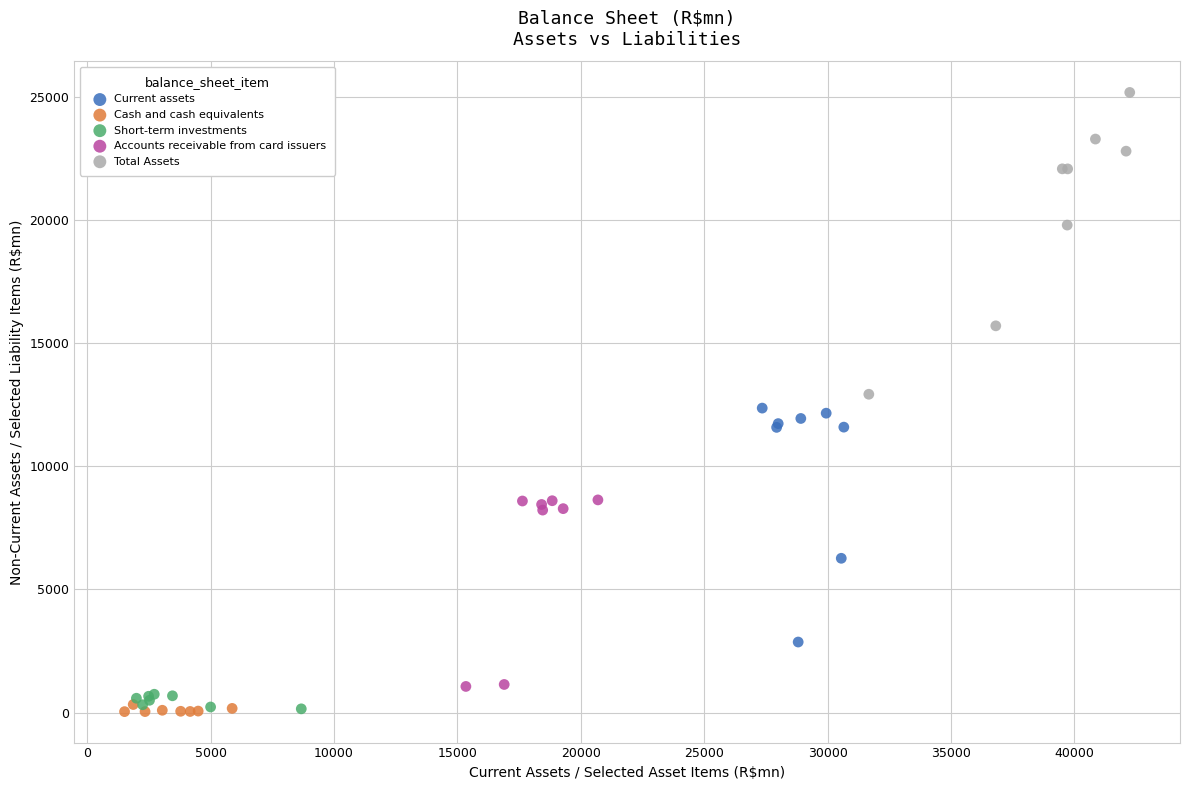

What are all the series names shown in the legend?

Current assets, Cash and cash equivalents, Short-term investments, Accounts receivable from card issuers, Total Assets